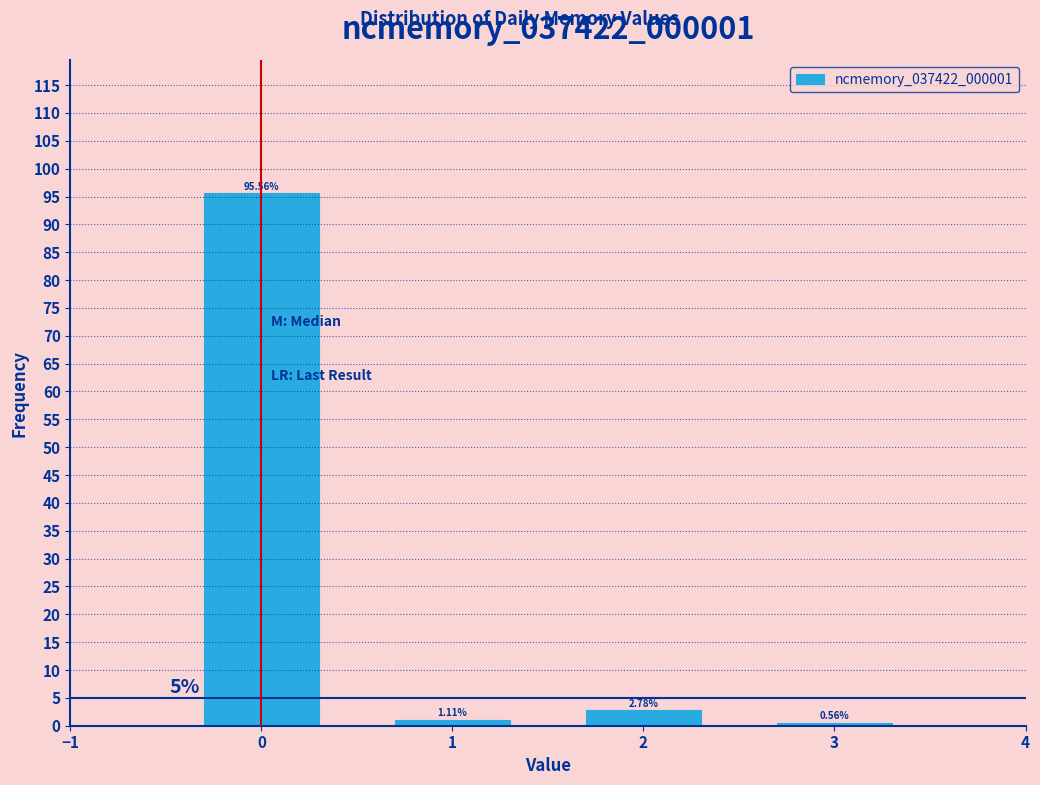

What is the change in value from 1 to 3?

-0.6